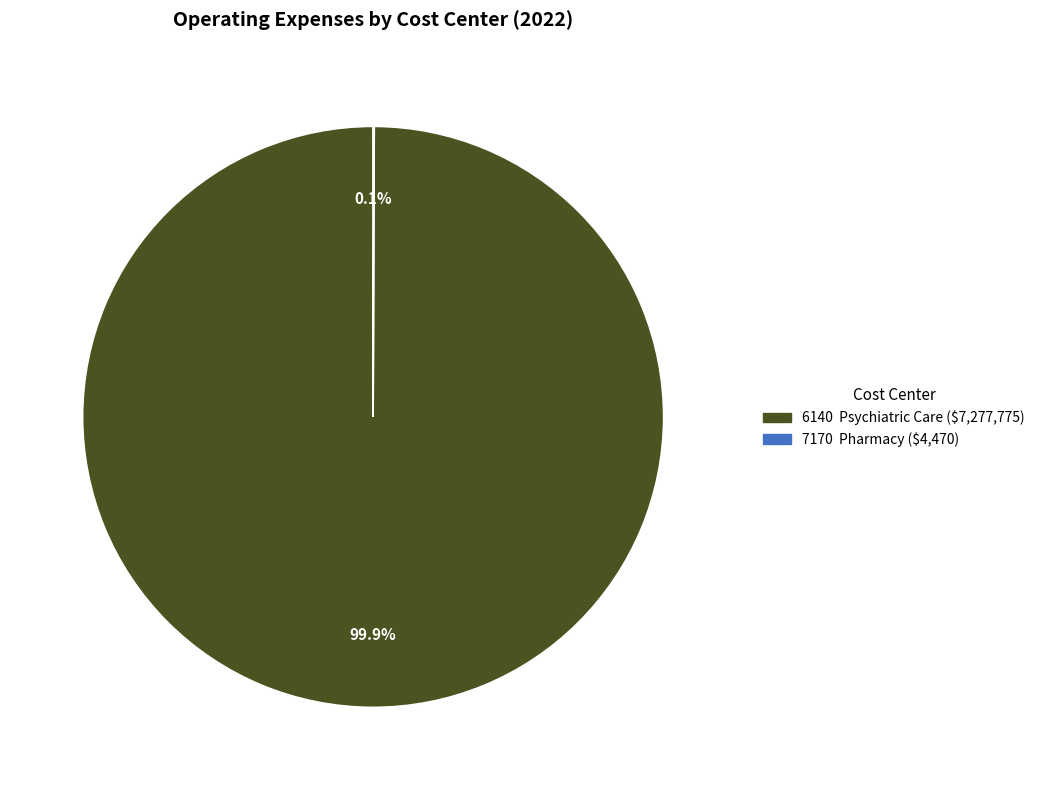

Which category accounts for the majority?

6140 Psychiatric Care